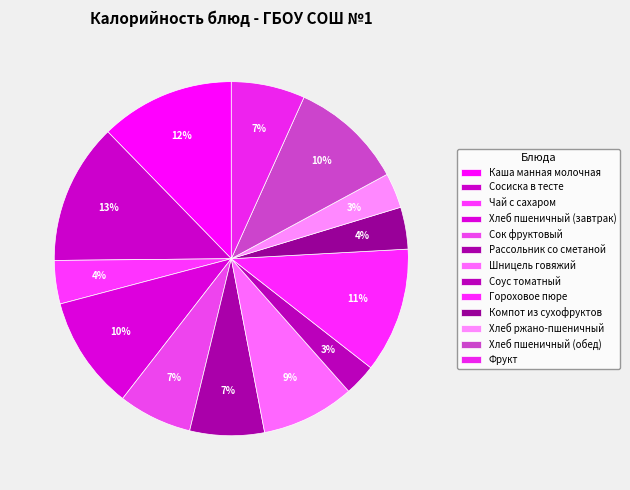

Count the number of slices in the pie.

13